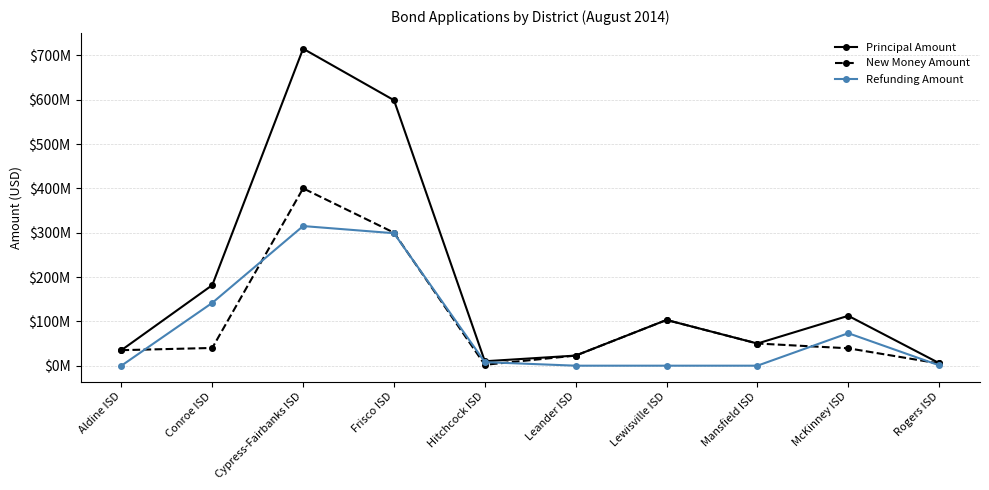

Where does the Principal Amount series first go above 103140000?

Conroe ISD